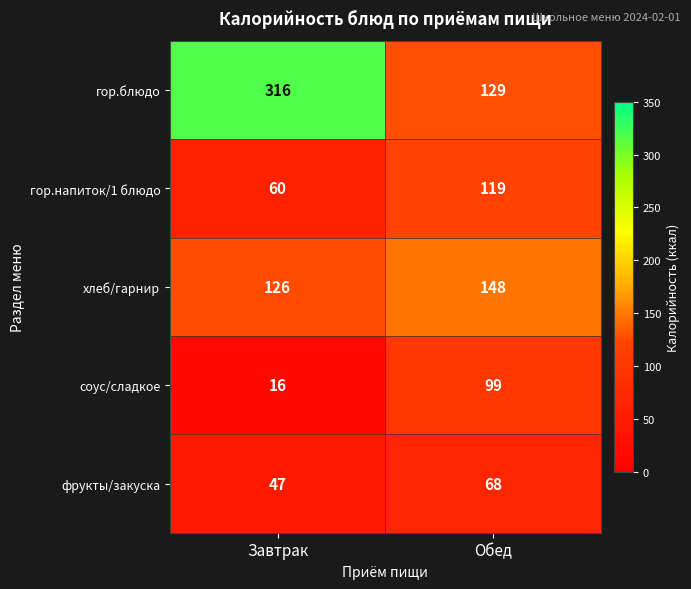

Between Завтрак and Обед, which series saw the biggest shift?

гор.блюдо